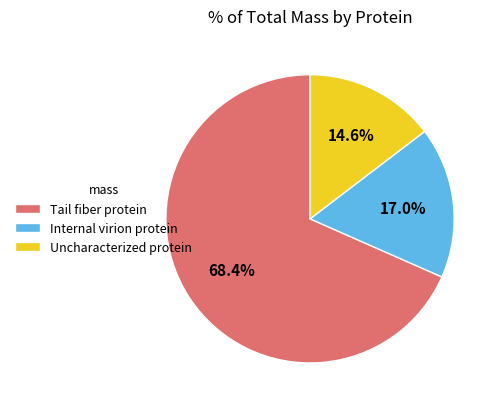

To the nearest percent, what is the average slice percentage?

33%